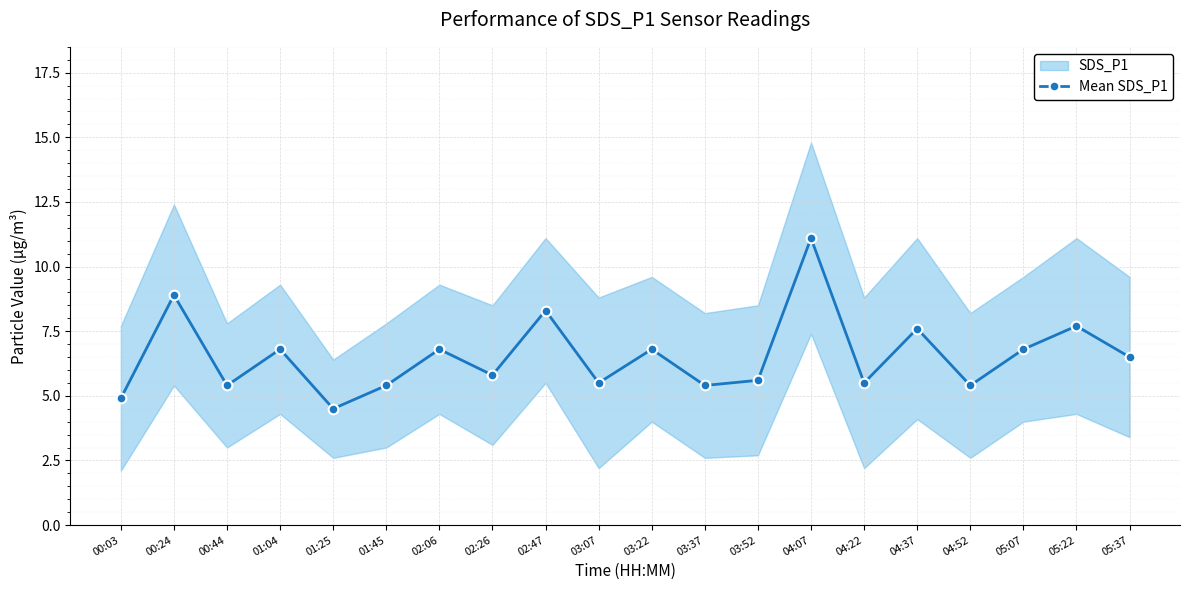

Is this an area chart (filled region under the line)?

No